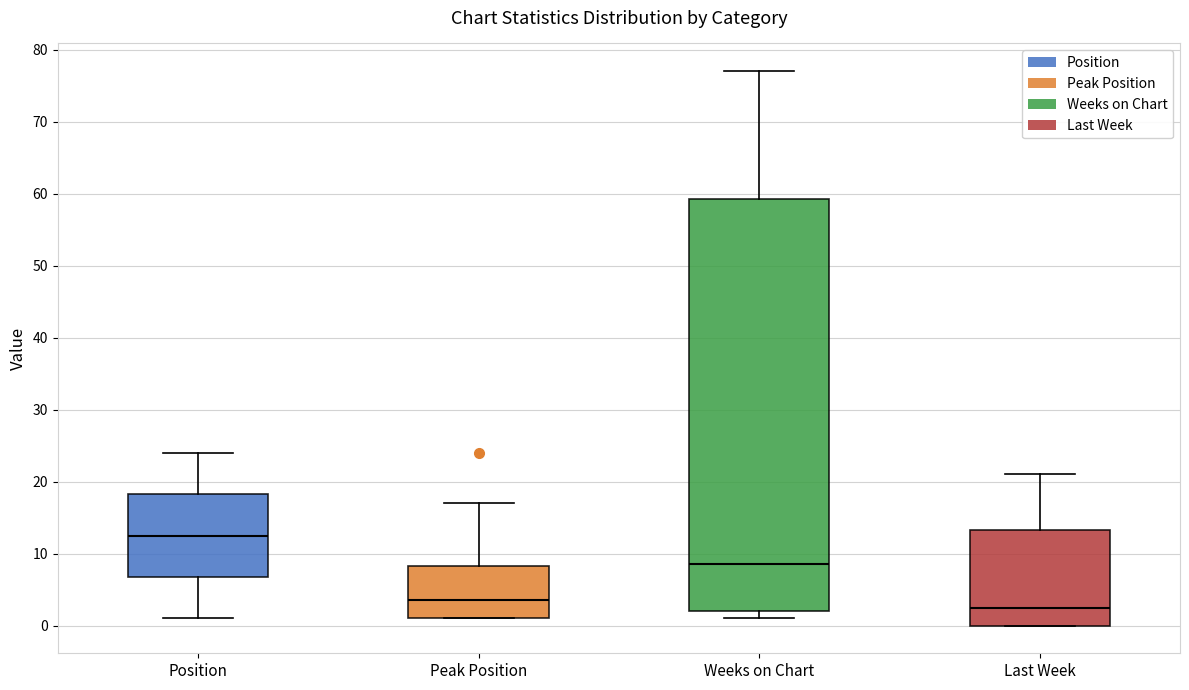

Which box has the highest median line?

Position